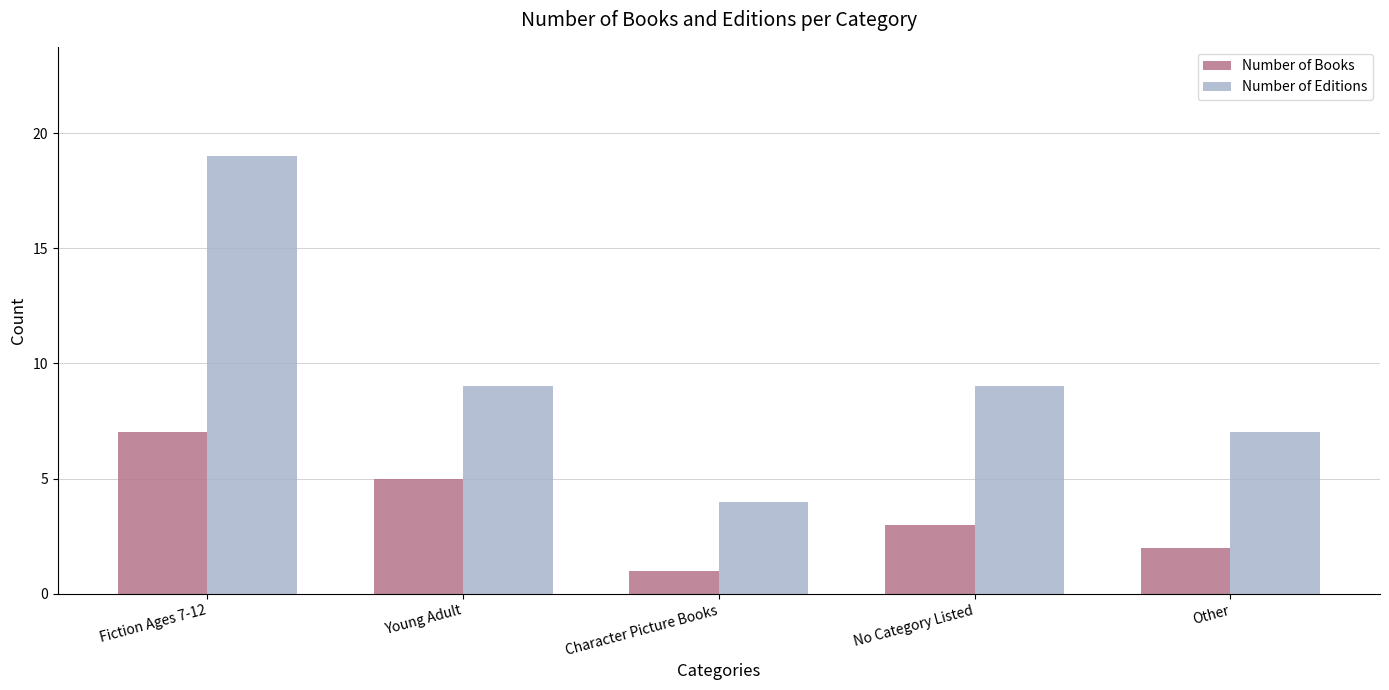

What are all the series names shown in the legend?

Number of Books, Number of Editions